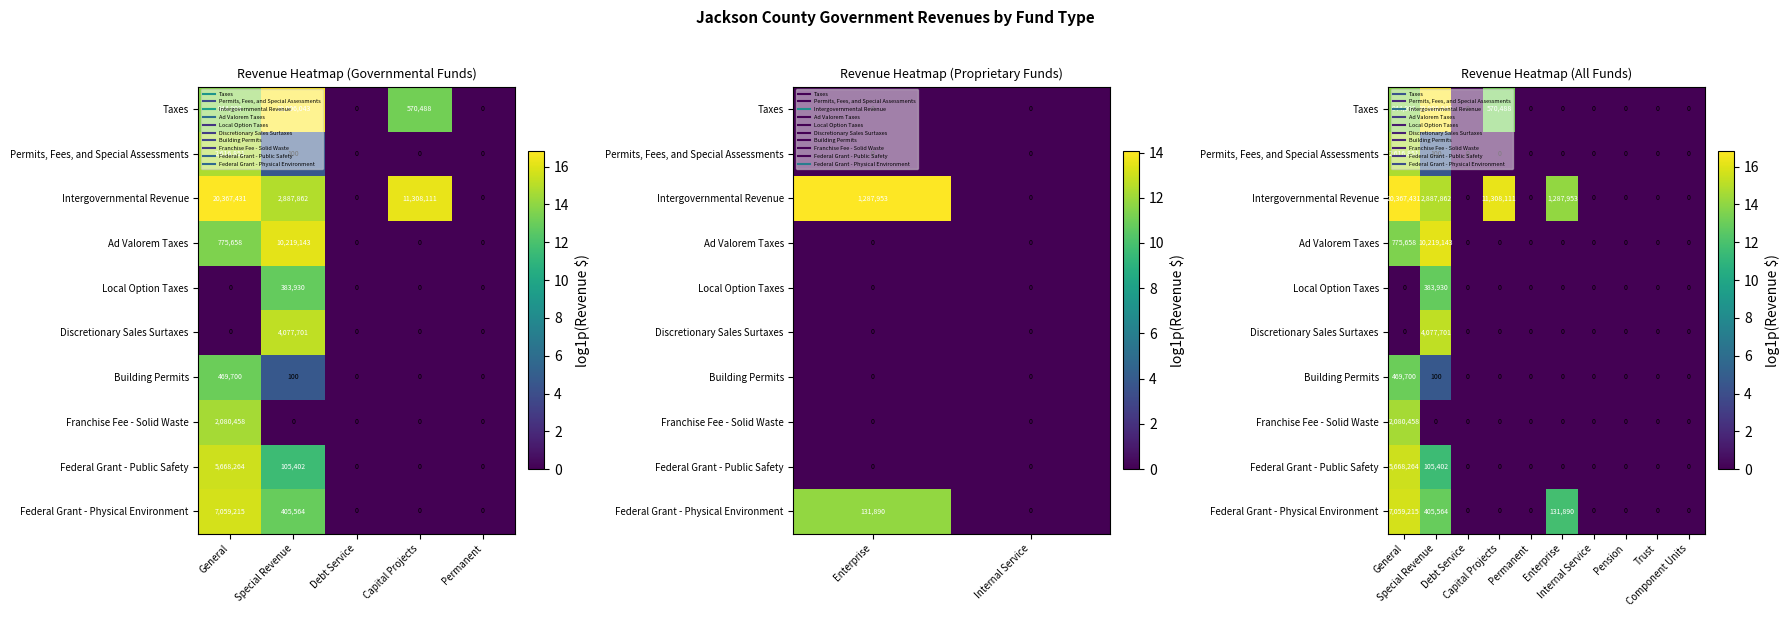

How many series are shown in this chart?

10